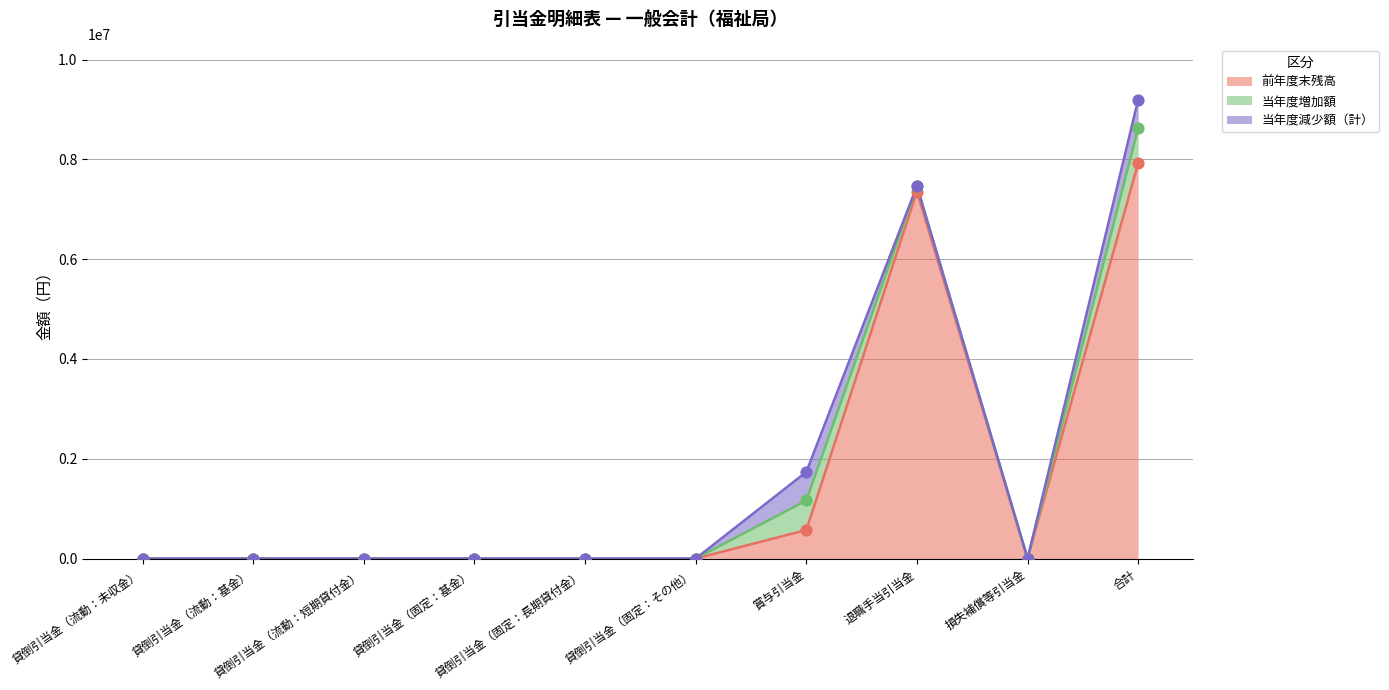

Which series contains the highest Y value?

前年度末残高